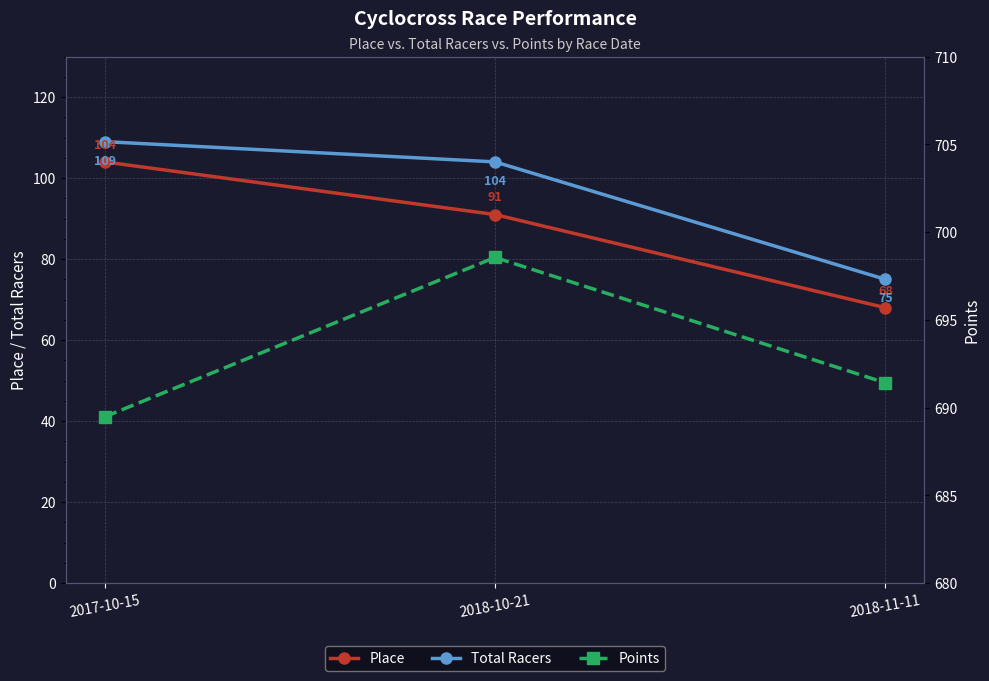

What is the average value of the Total Racers series?

96